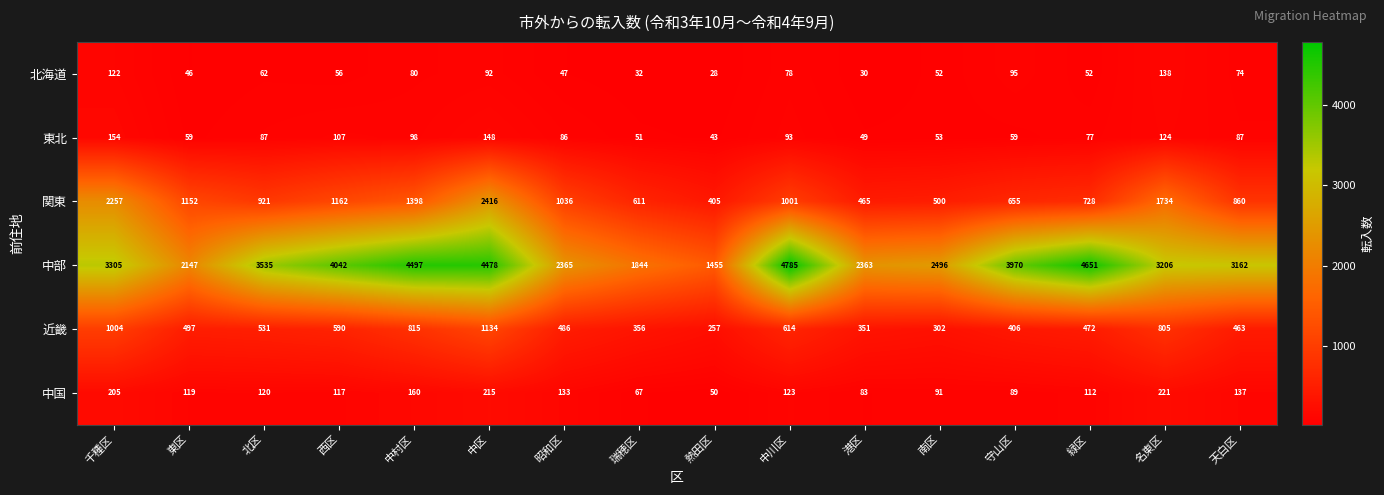

At which label does 中国 reach its minimum?

熱田区